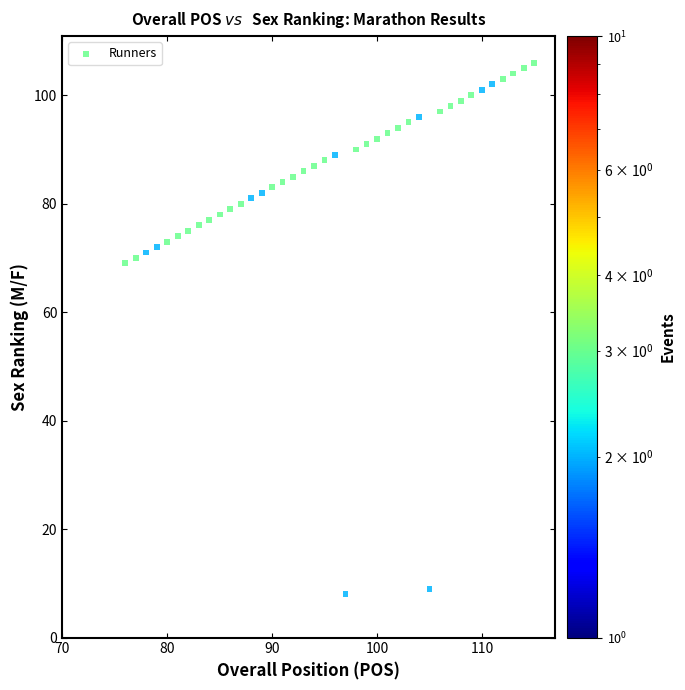

What is the range of Y values (max minus min)?

98